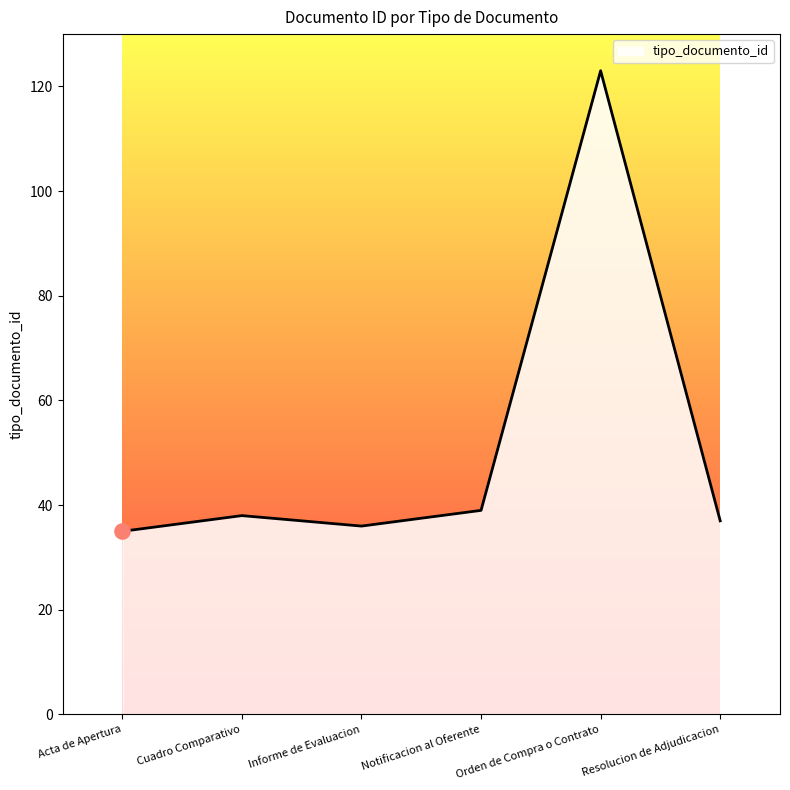

What is the change in value from Acta de Apertura to Orden de Compra o Contrato?

+88